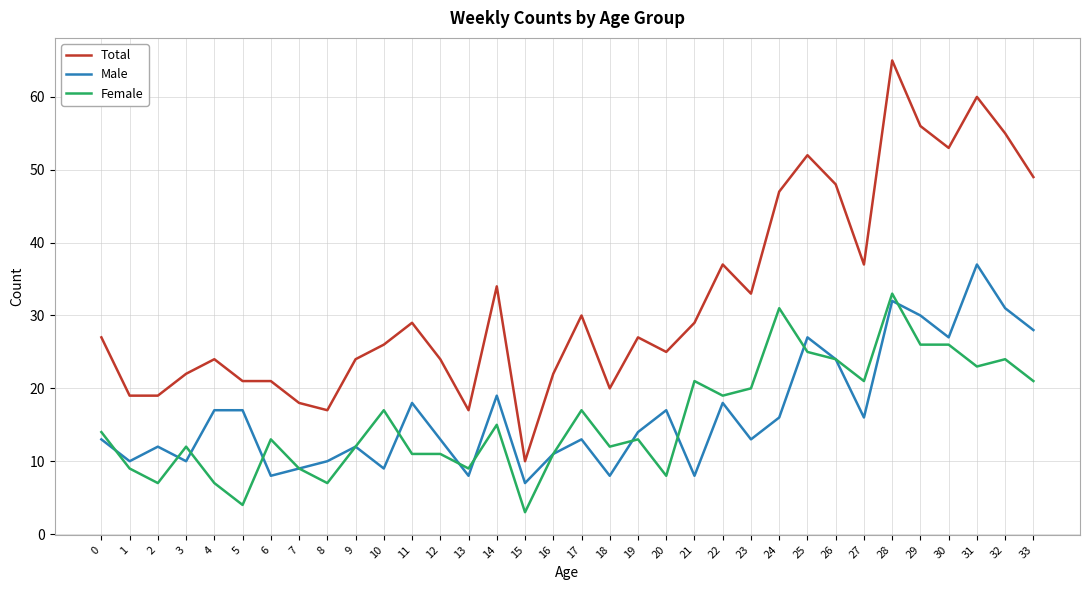

True or false: Male and Total intersect in this chart.

False